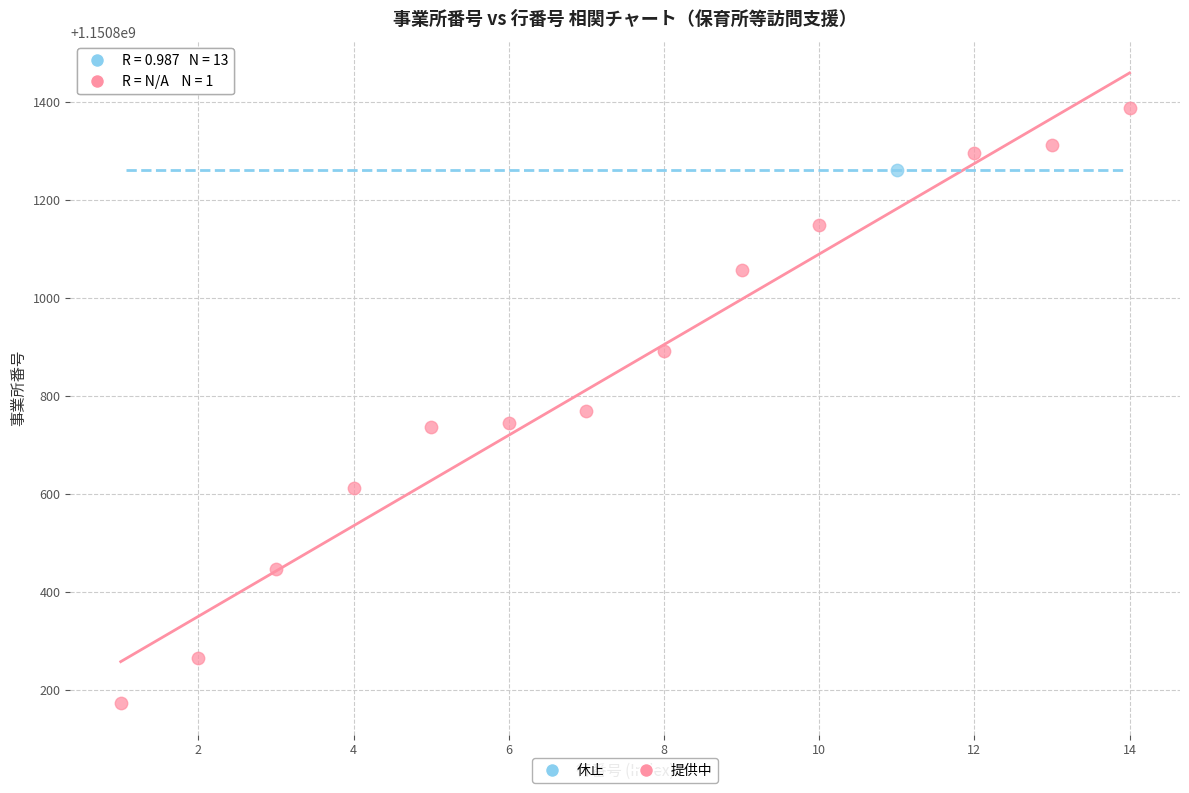

What are all the series names shown in the legend?

休止, 提供中